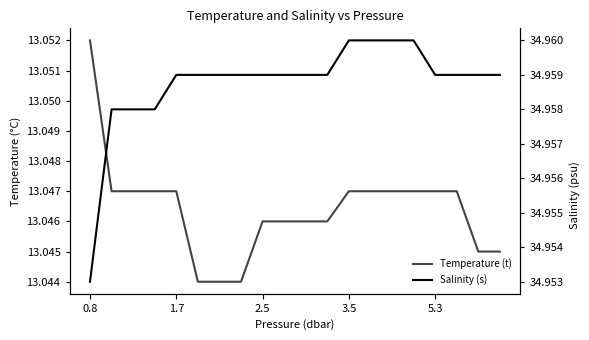

What position from the left is 5?

6